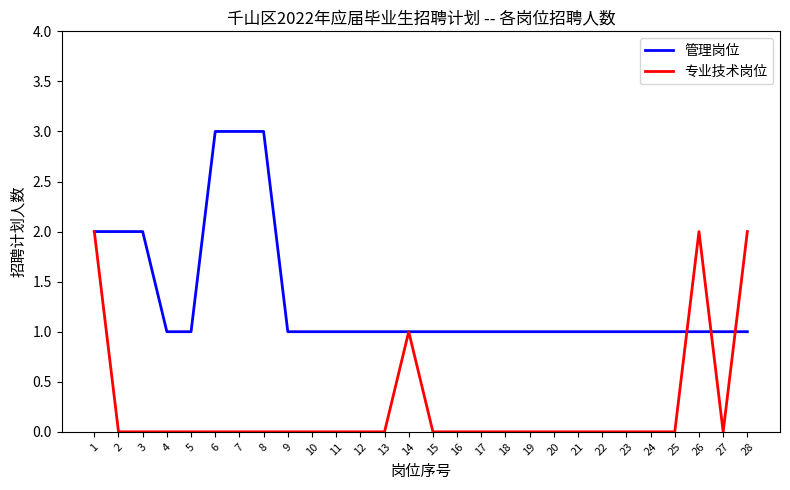

What is the greatest value displayed?

3